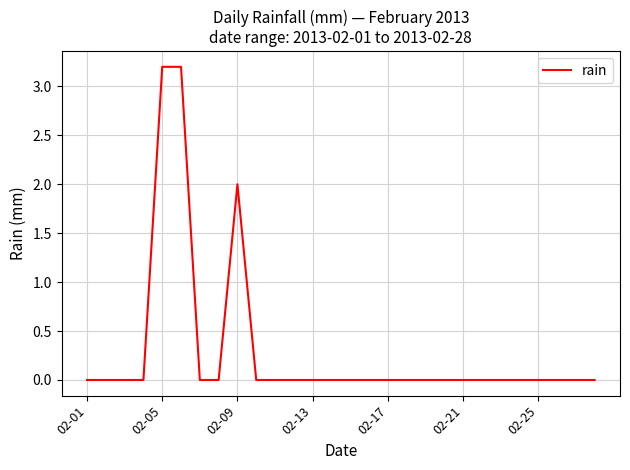

What is the difference between the maximum and second lowest values?

3.2